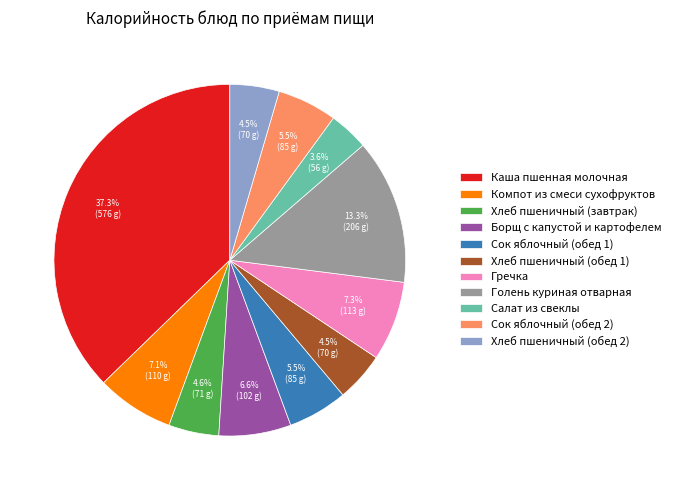

Combined, do Хлеб пшеничный (обед 1) and Гречка account for over 50%?

No